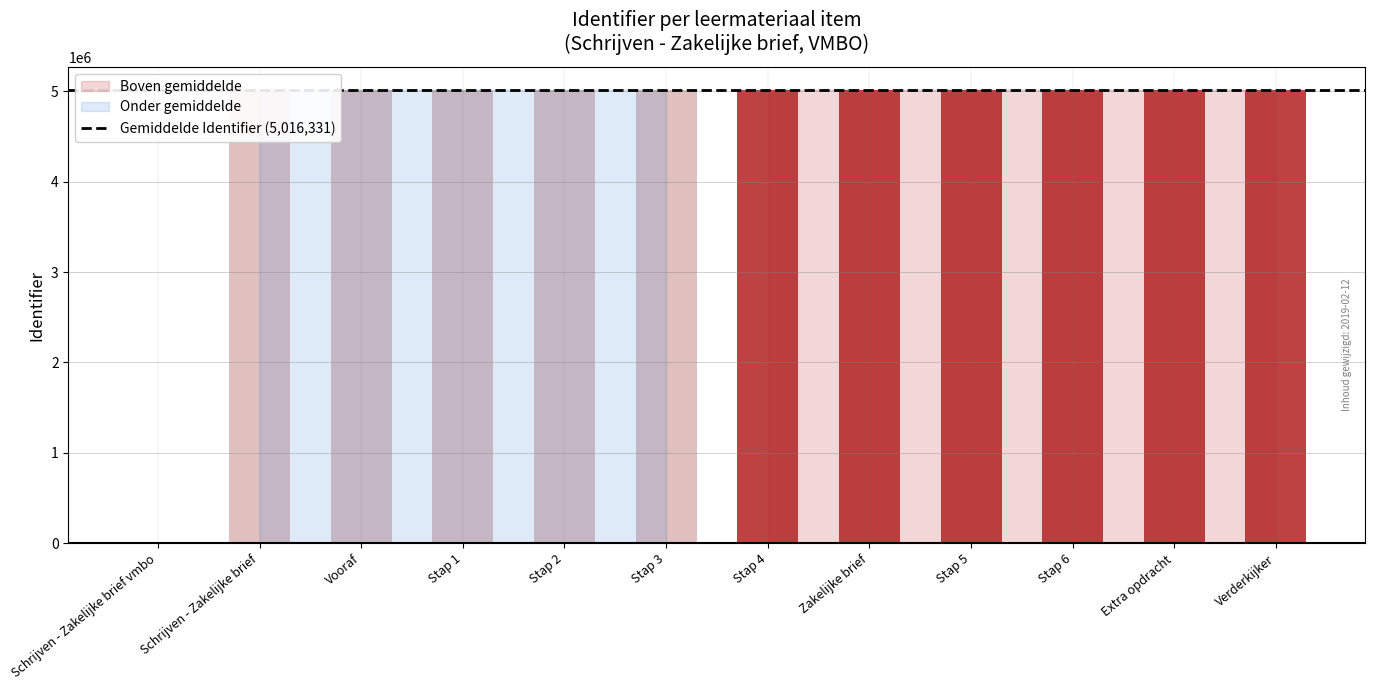

What is the change in value from Schrijven - Zakelijke brief to Stap 6?

+16